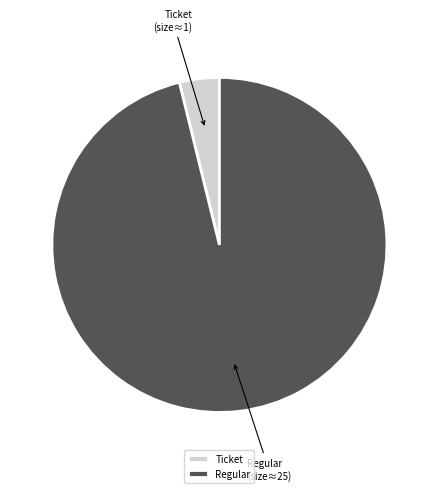

Approximately how many times larger is the value at Regular compared to Ticket?

25.0